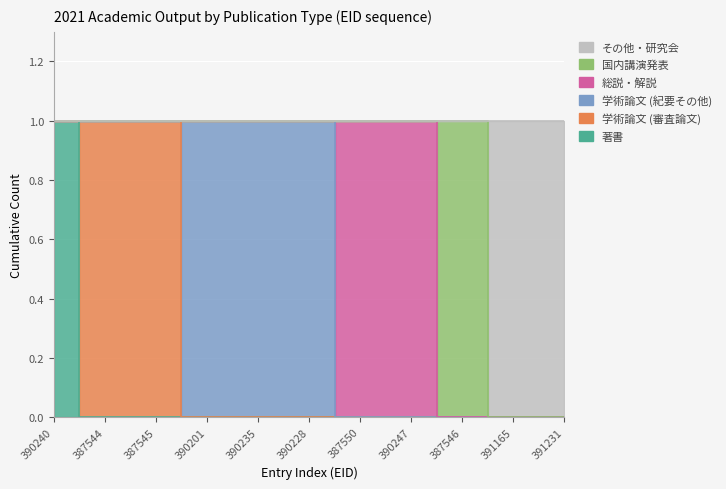

The value of 総説・解説 at 391165 is 0. True or false?

False